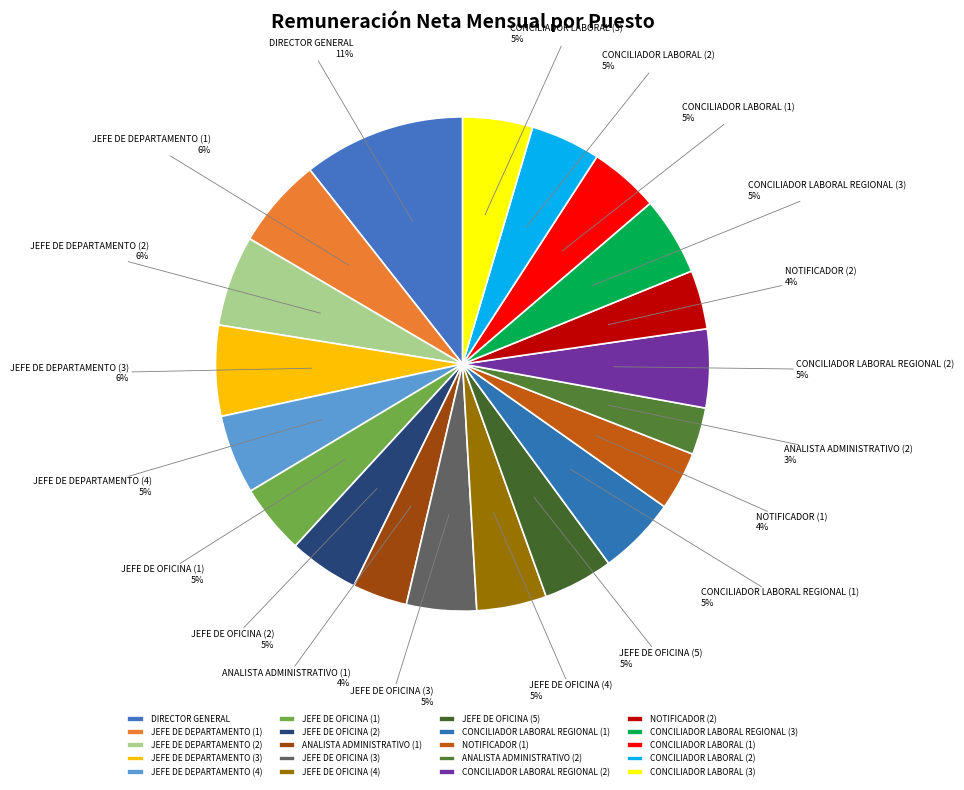

Which category has the smallest portion of the pie?

ANALISTA ADMINISTRATIVO (2)